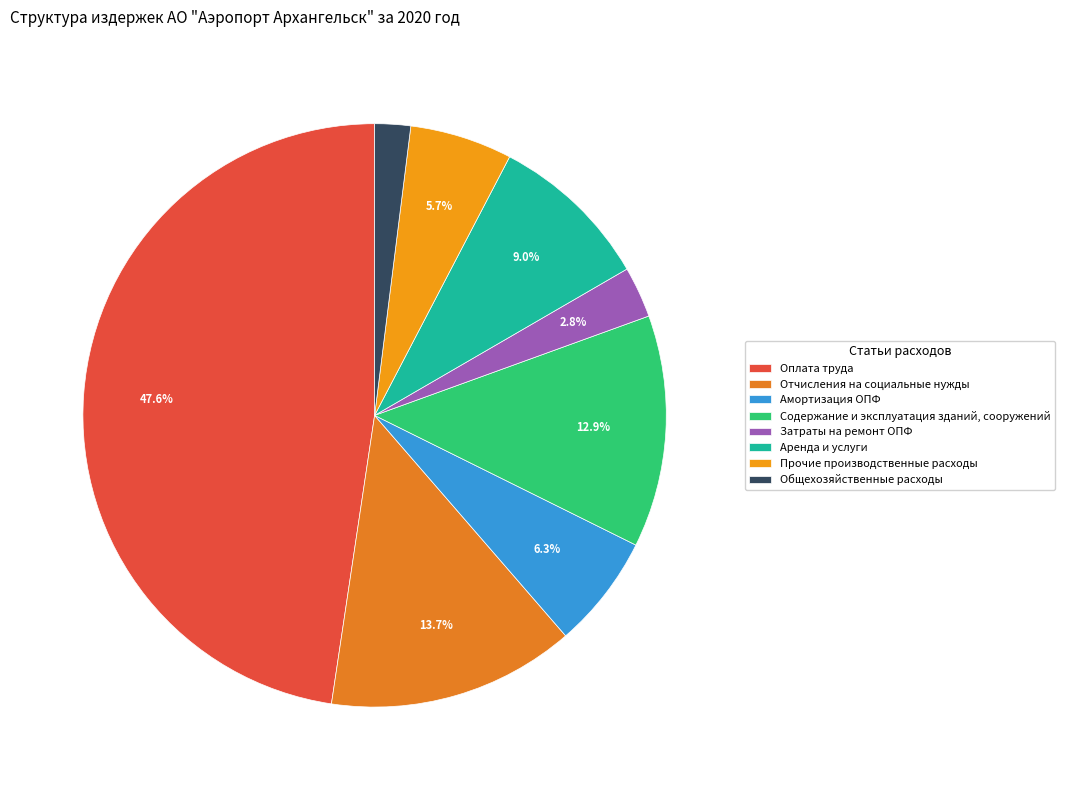

Is there a majority slice in this chart?

No